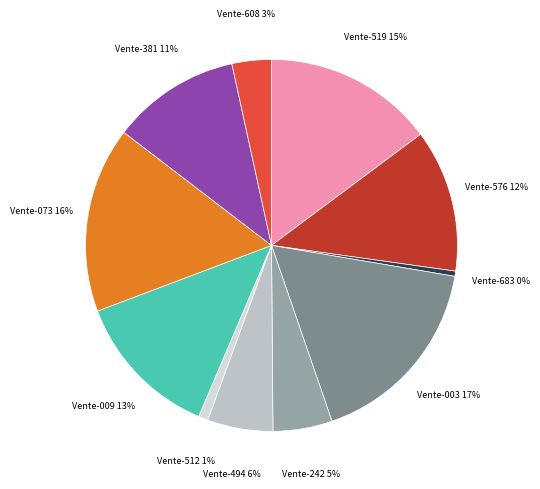

The Vente-073 slice represents 16% of the pie. True or false?

True